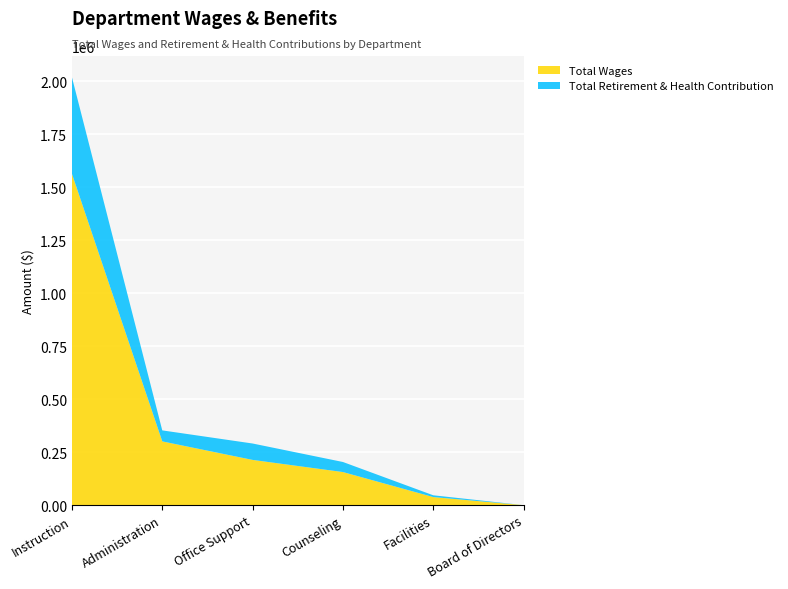

Reading right to left, list all the values displayed in this chart.

Total Wages: 0	38084	156171	213537	300900	1564017
Total Retirement & Health Contribution: 0	8400	47469	77366	51920	455454